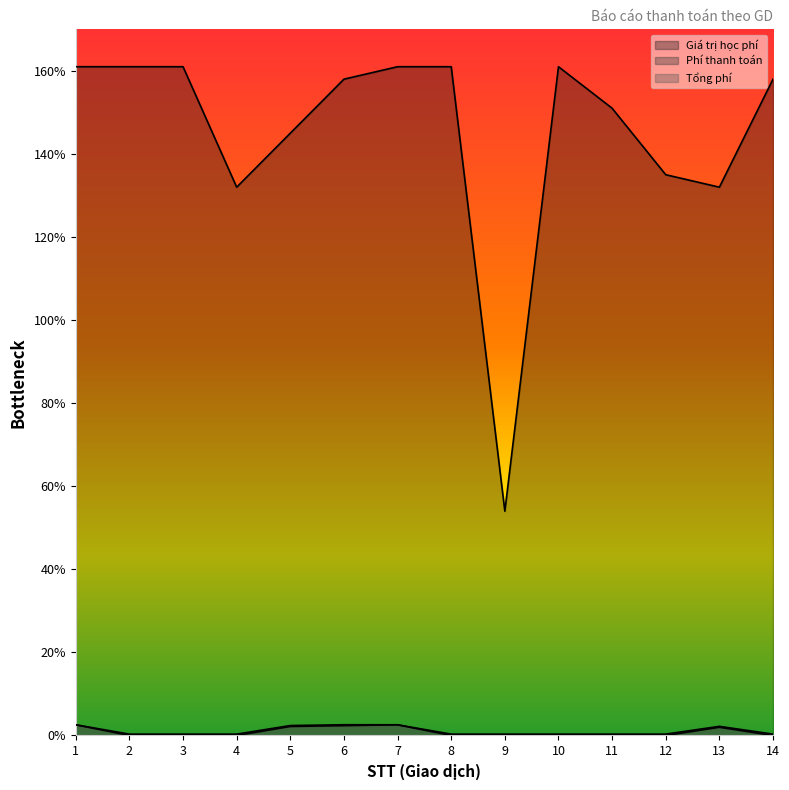

At which category is the sum across all series the highest?

1